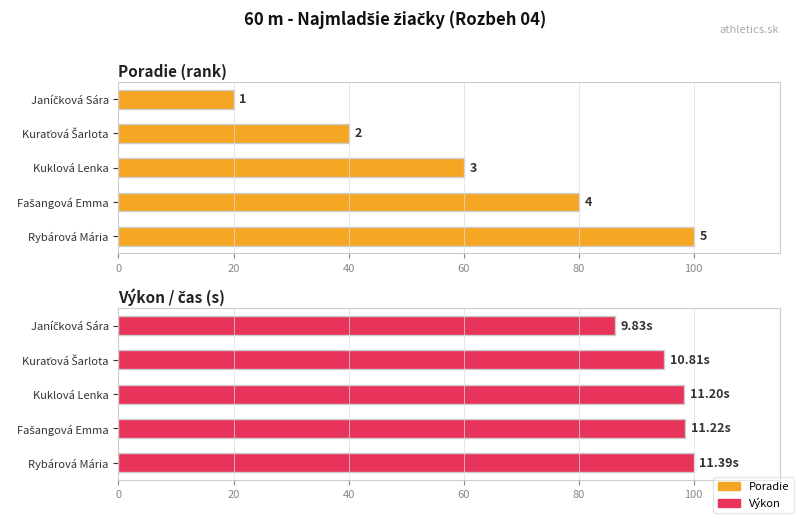

Is it true that Výkon equals 30.0 at 40?

False